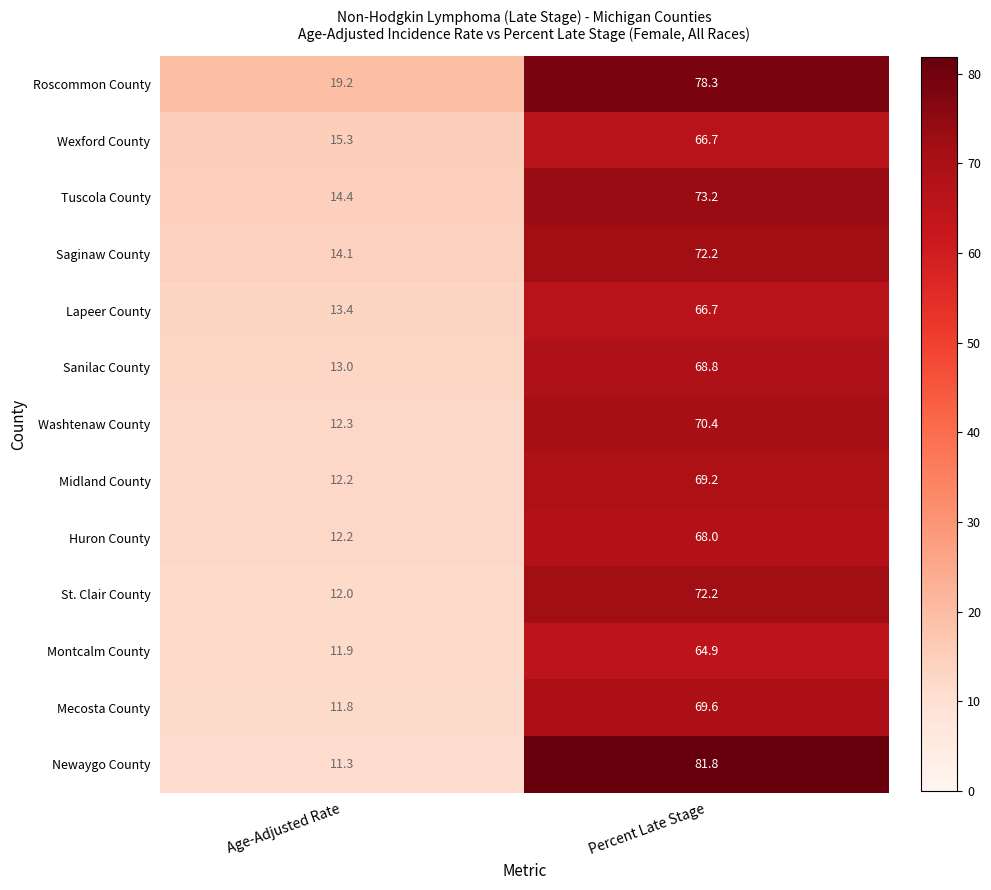

True or false: Sanilac County has a value of 68.8 at Percent Late Stage.

True